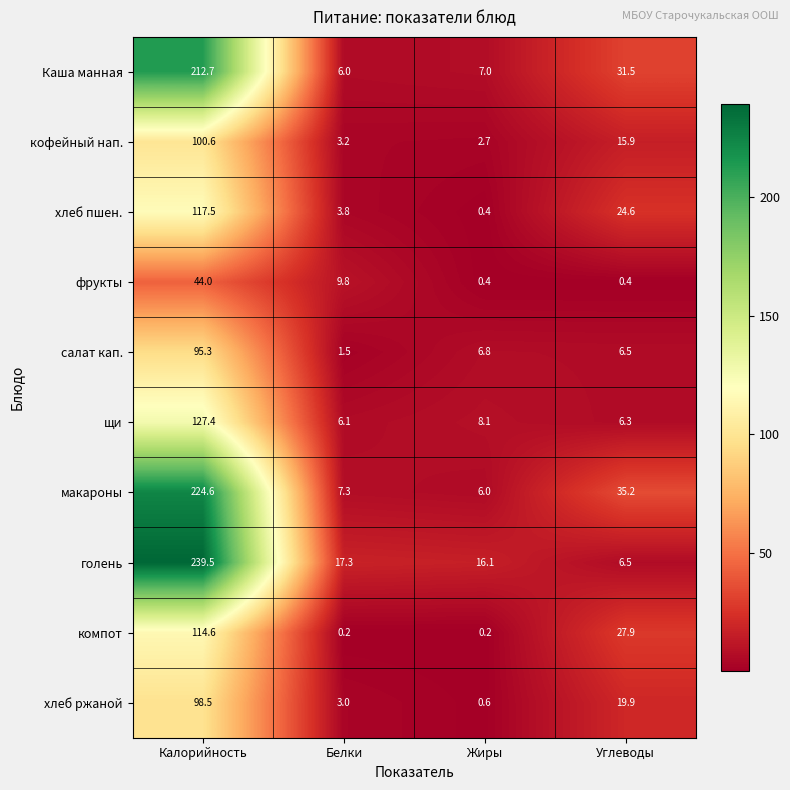

What is the difference between the maximum and minimum values in the компот series?

114.4